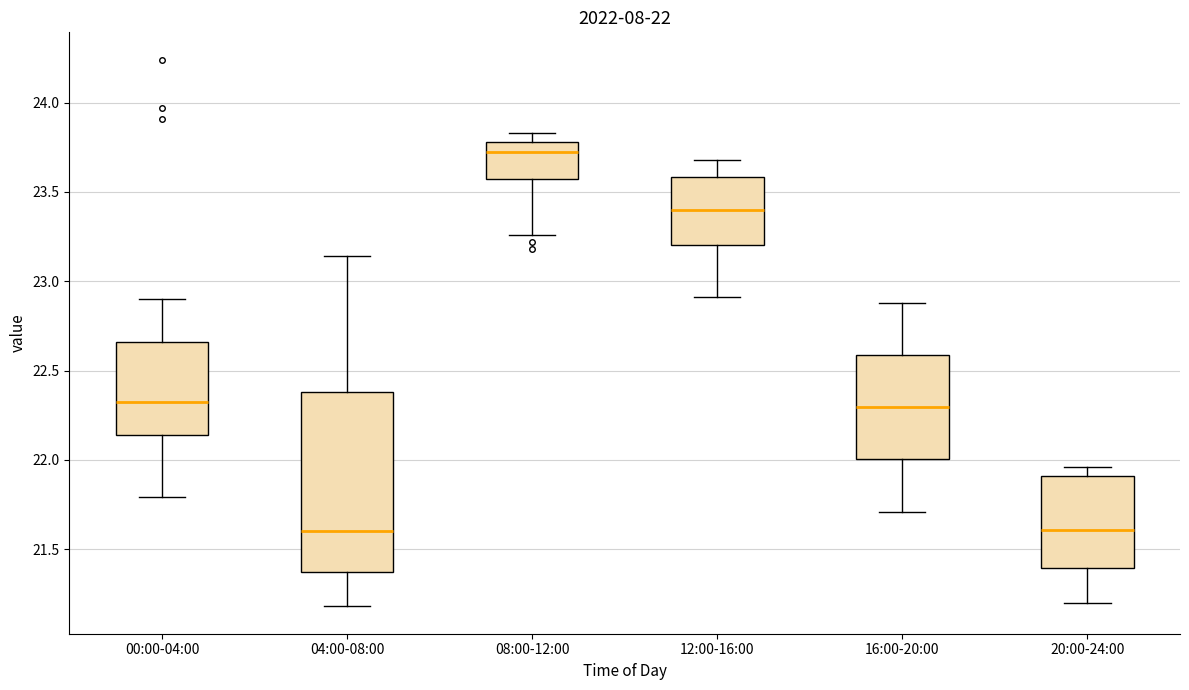

Comparing the boxes themselves (not the whiskers), which one is the tallest?

04:00-08:00